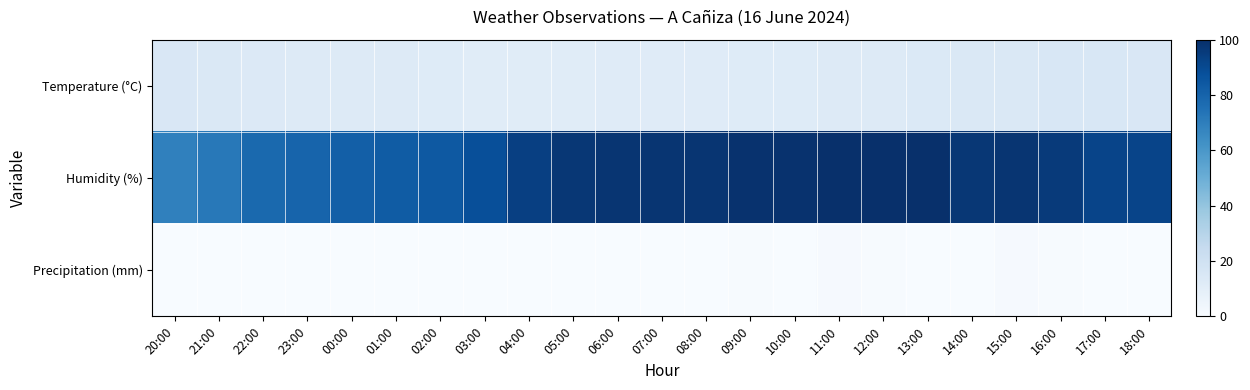

Count the number of categories in the chart.

23